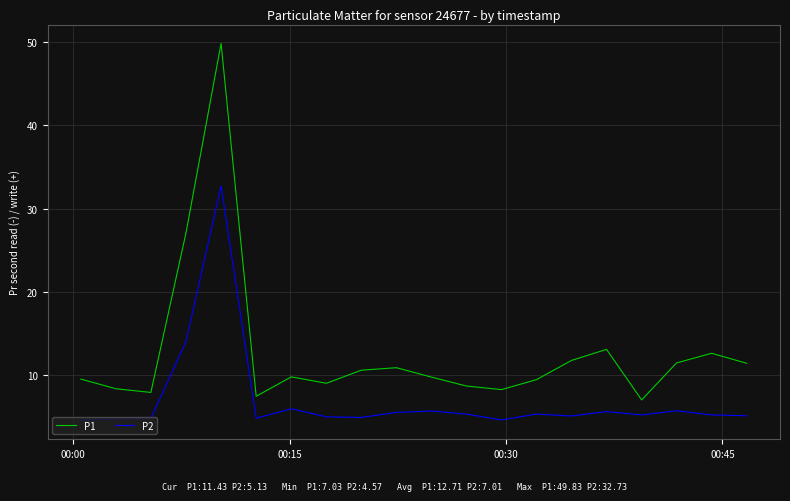

Which series has the largest total across all categories?

P1